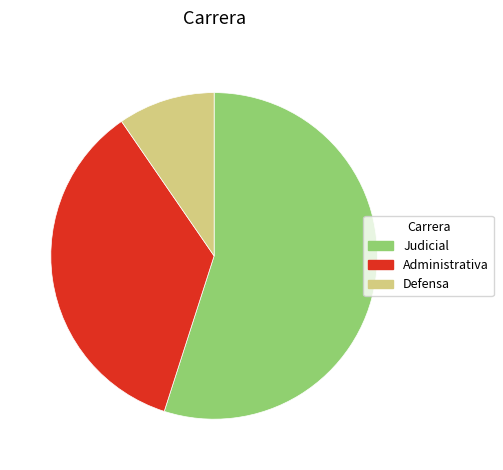

Count the number of slices in the pie.

3